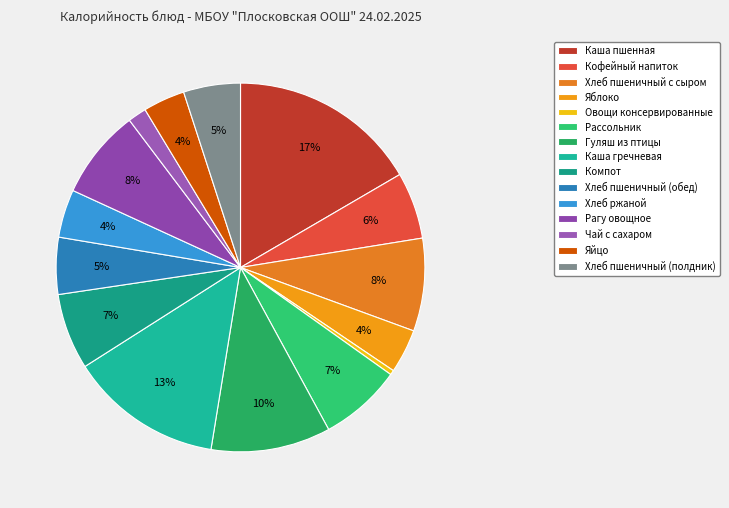

Is Рассольник the majority of the pie?

No